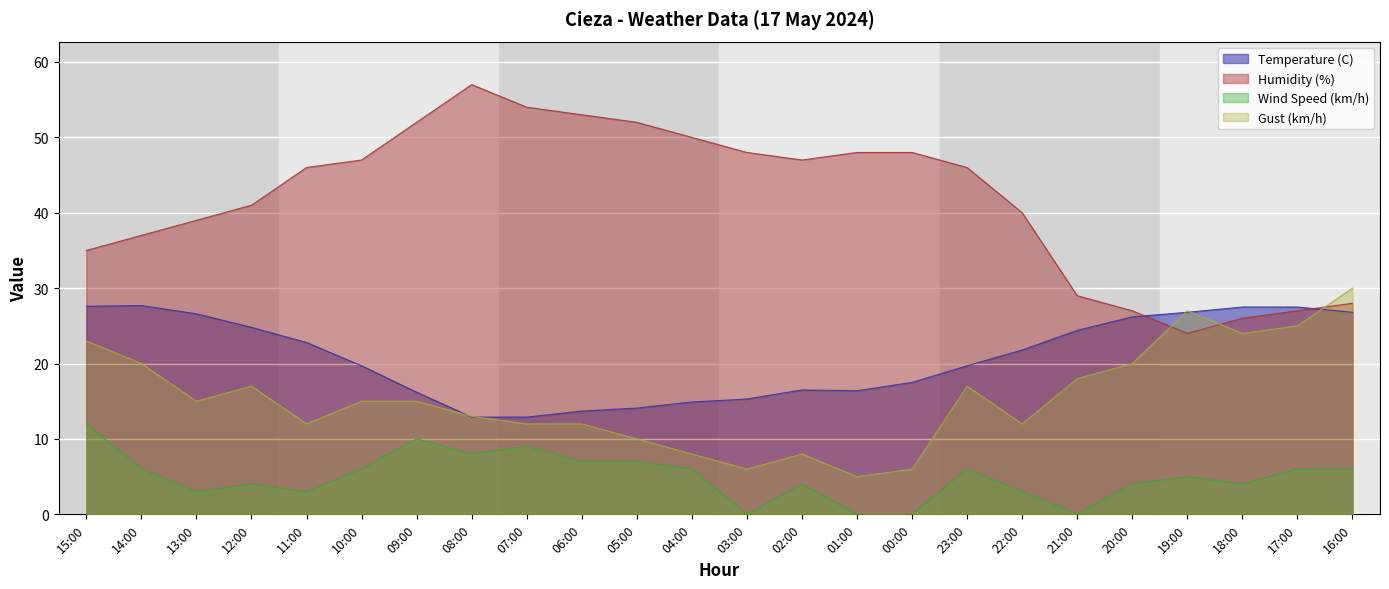

Does the chart display data point markers on the line(s)?

No